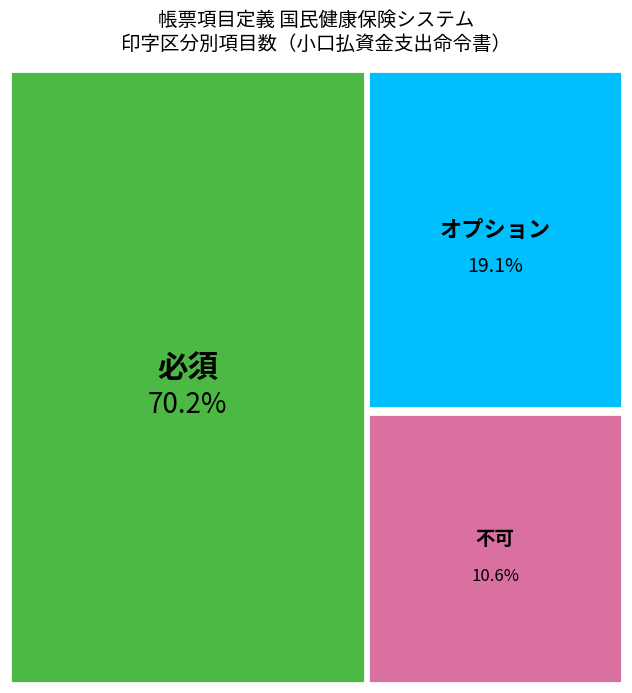

Which category has the biggest portion of the pie?

必須